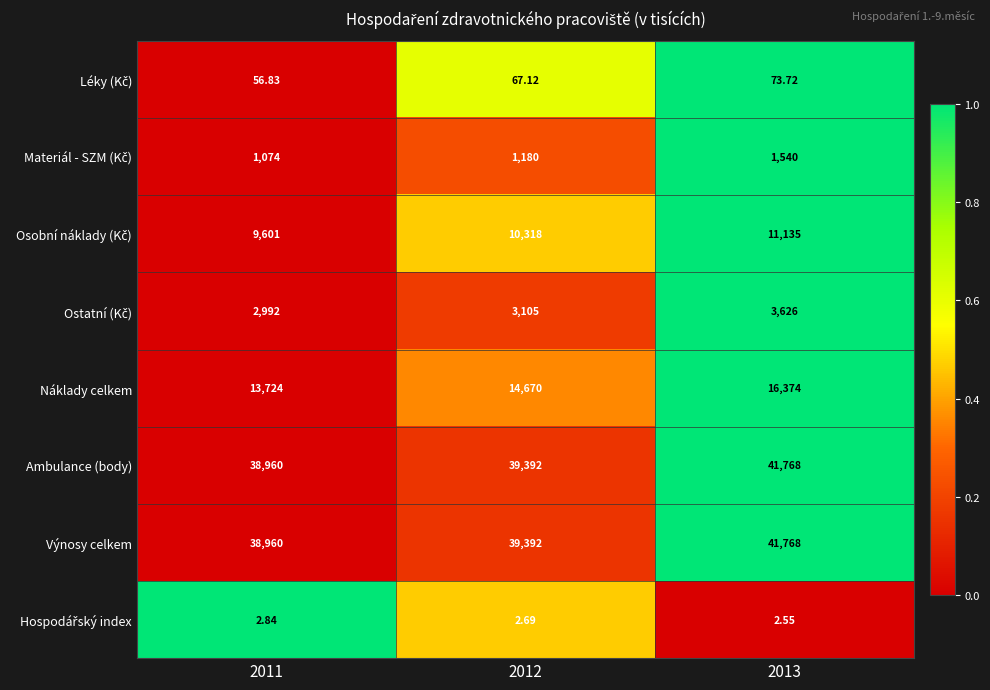

Which series changed the most between 2011 and 2012?

Náklady celkem